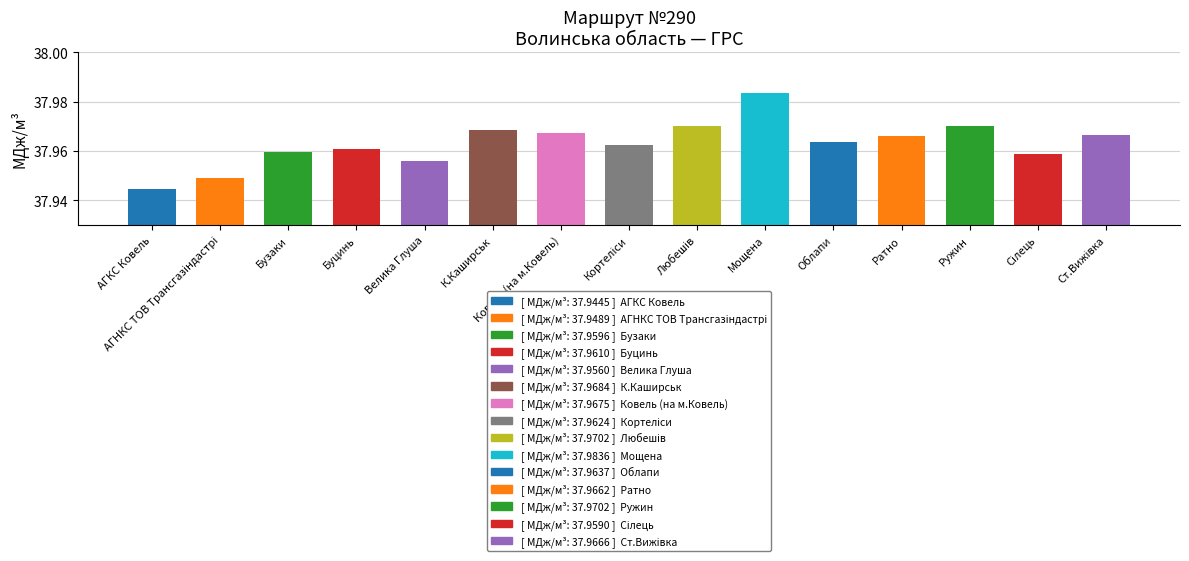

Rank the categories by value from lowest to highest.

АГКС Ковель, АГНКС ТОВ Трансгазiндастрi, Велика Глуша, Сілець, Бузаки, Буцинь, Кортеліси, Облапи, Ратно, Ст.Вижівка, Ковель (на м.Ковель), К.Каширськ, Любешів, Ружин, Мощена